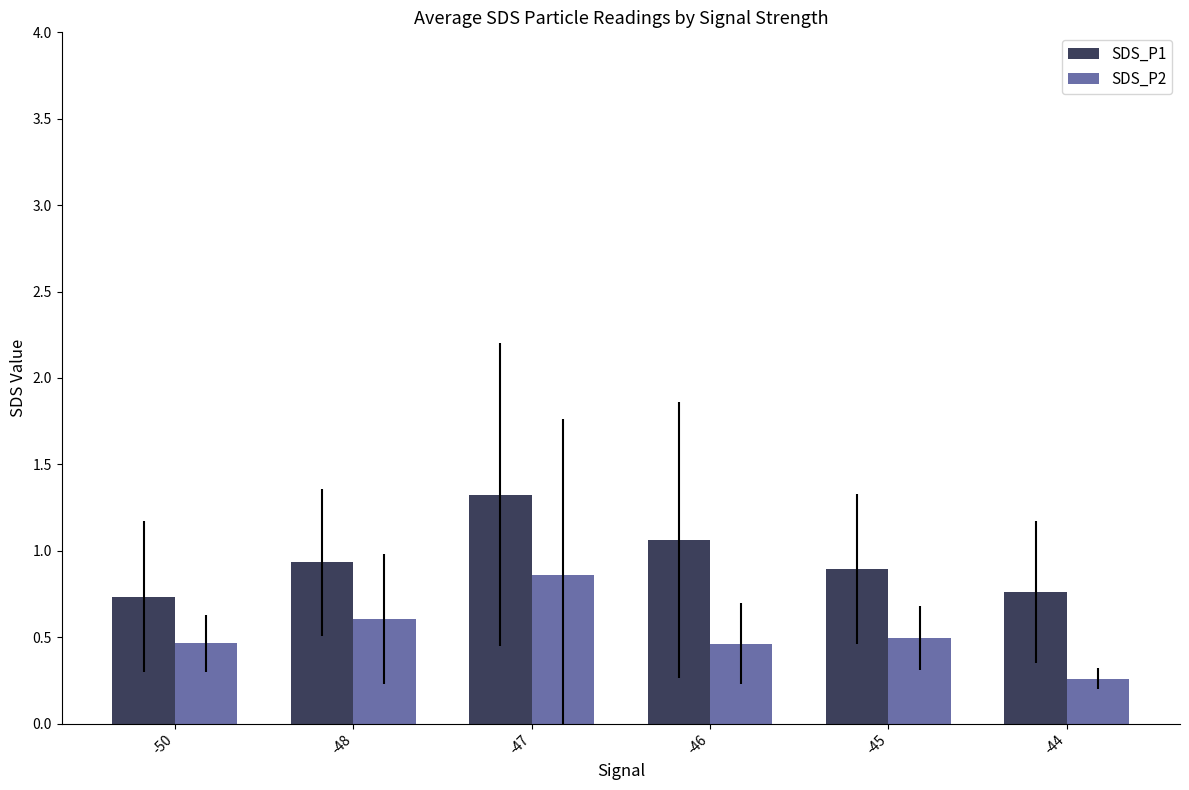

What is the spread (max minus min) of values at -45?

0.4